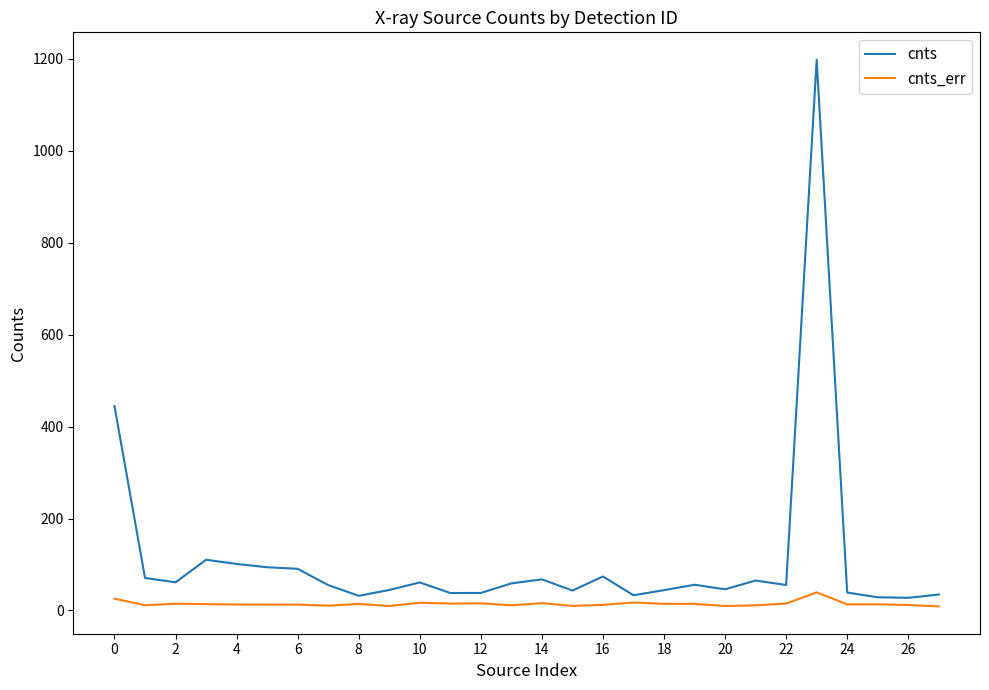

Which series has the largest total across all categories?

cnts